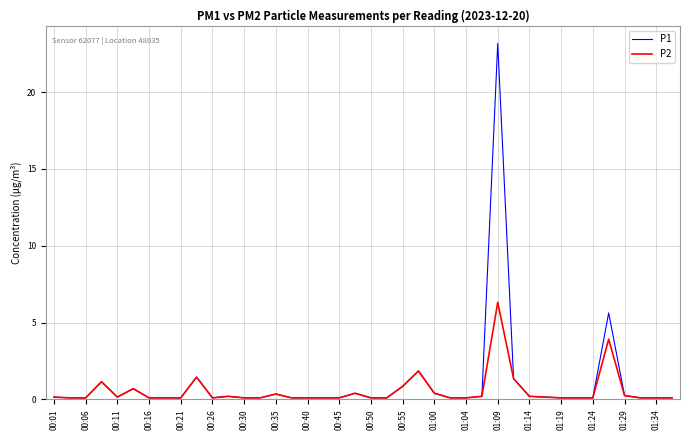

Which series has the widest spread of values?

P1